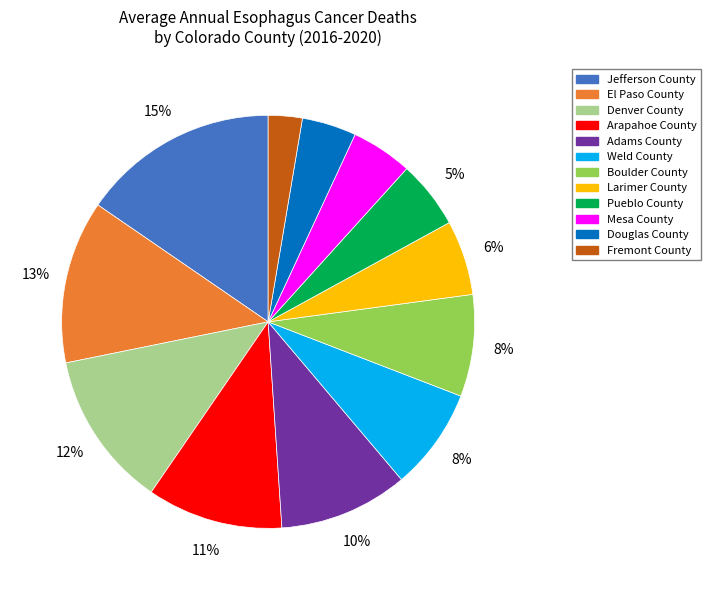

Approximately how many times larger is the value at Boulder County compared to Weld County?

1.0